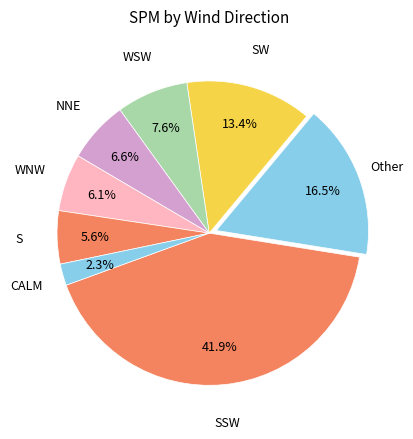

Count the number of slices in the pie.

8